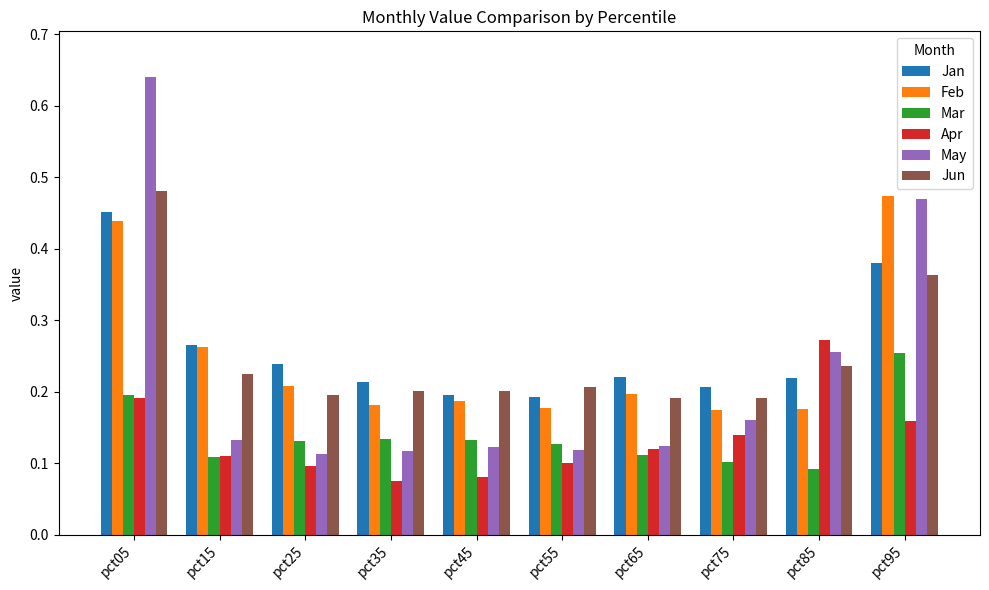

Which series has the widest spread of values?

May